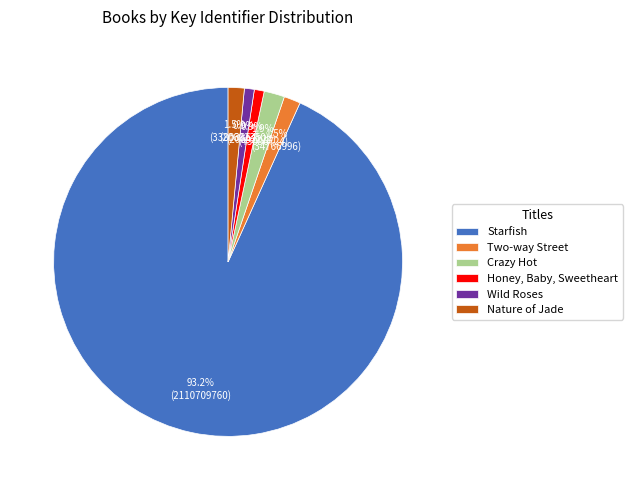

Which slice is the largest?

Starfish